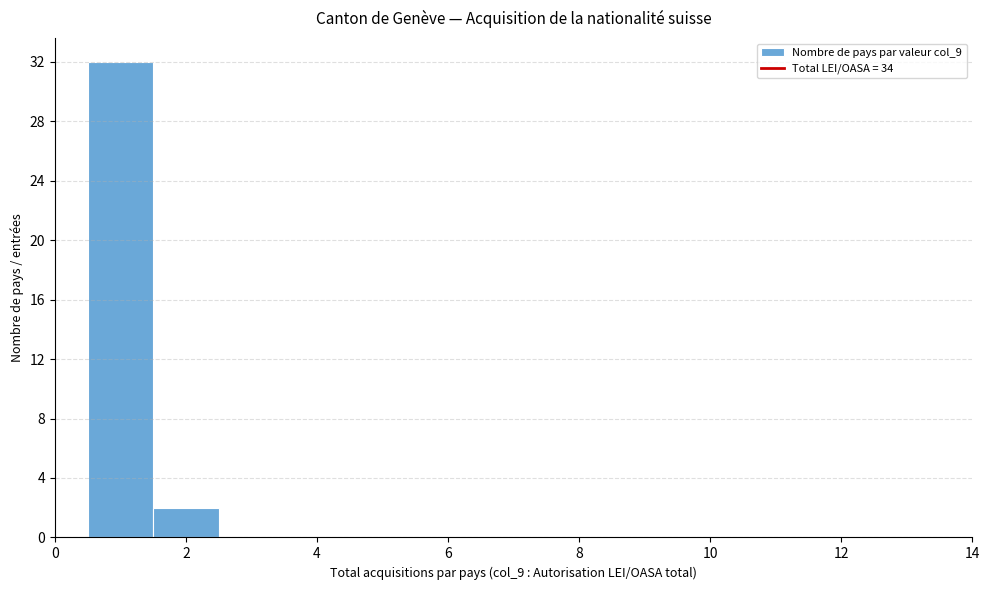

Over which range of the x-axis is the bar tallest?

0.5 to 1.5